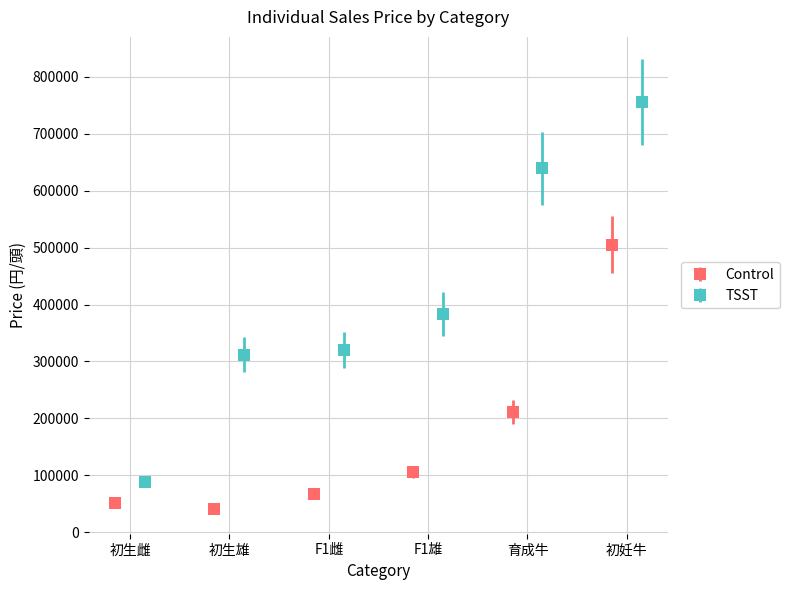

At how many categories does at least one series exceed 245216?

5